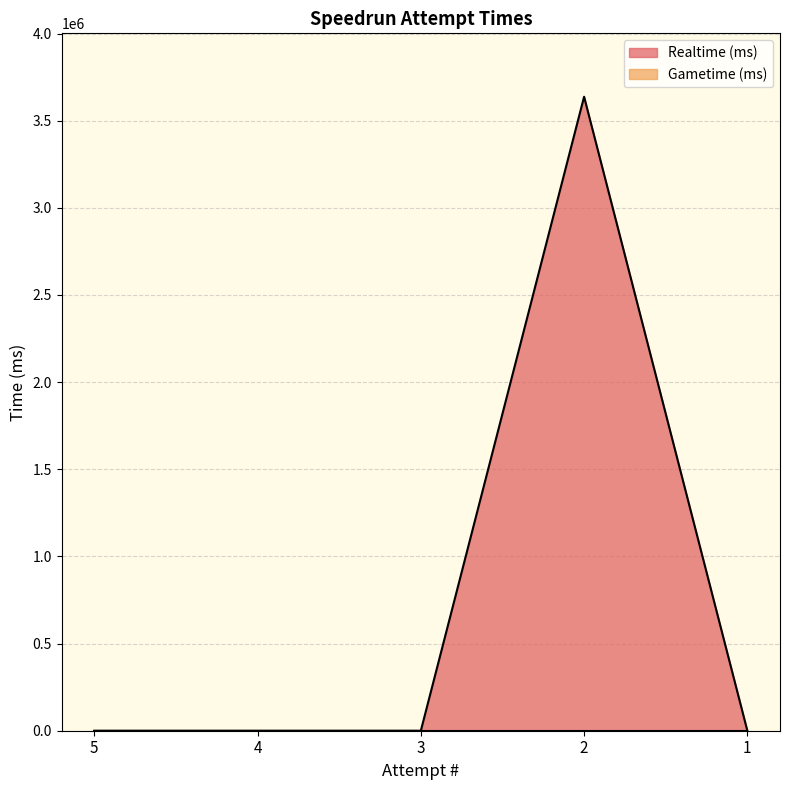

The chart shows a value of 0 at 3. True or false?

True